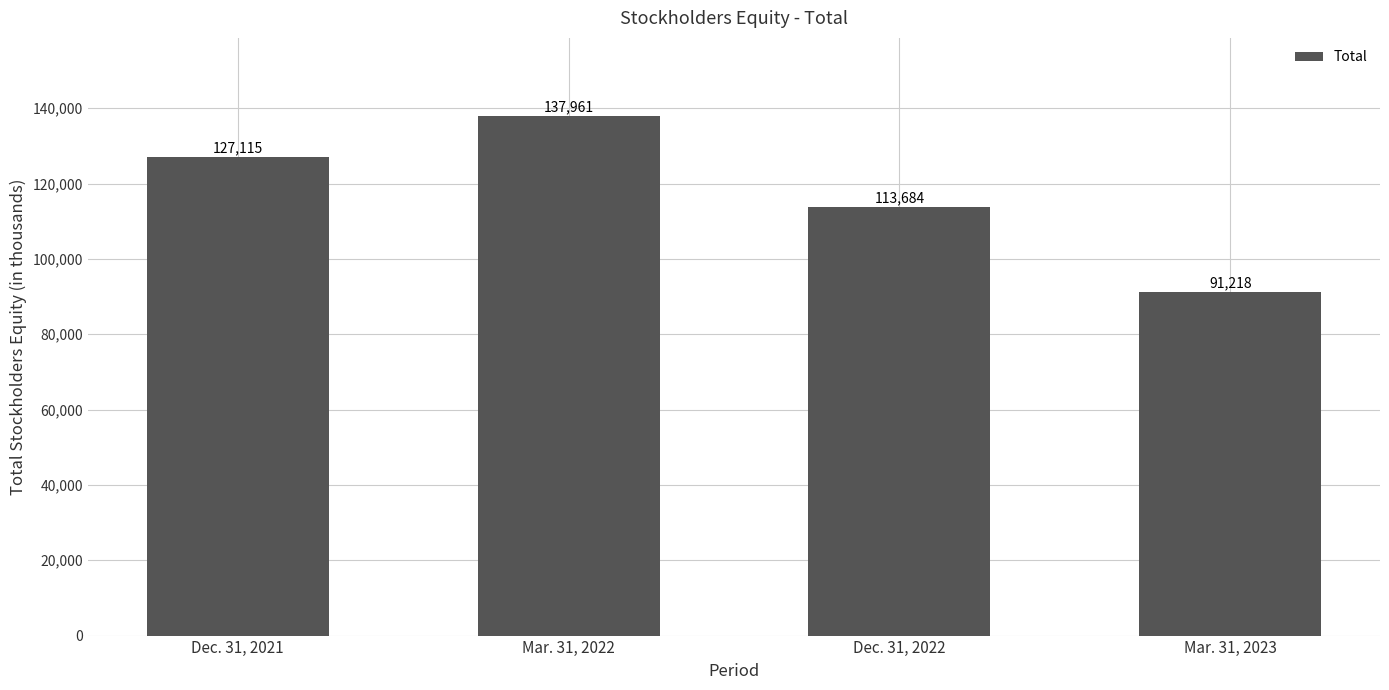

What is the ratio of the value at Mar. 31, 2022 to the value at Mar. 31, 2023?

1.5